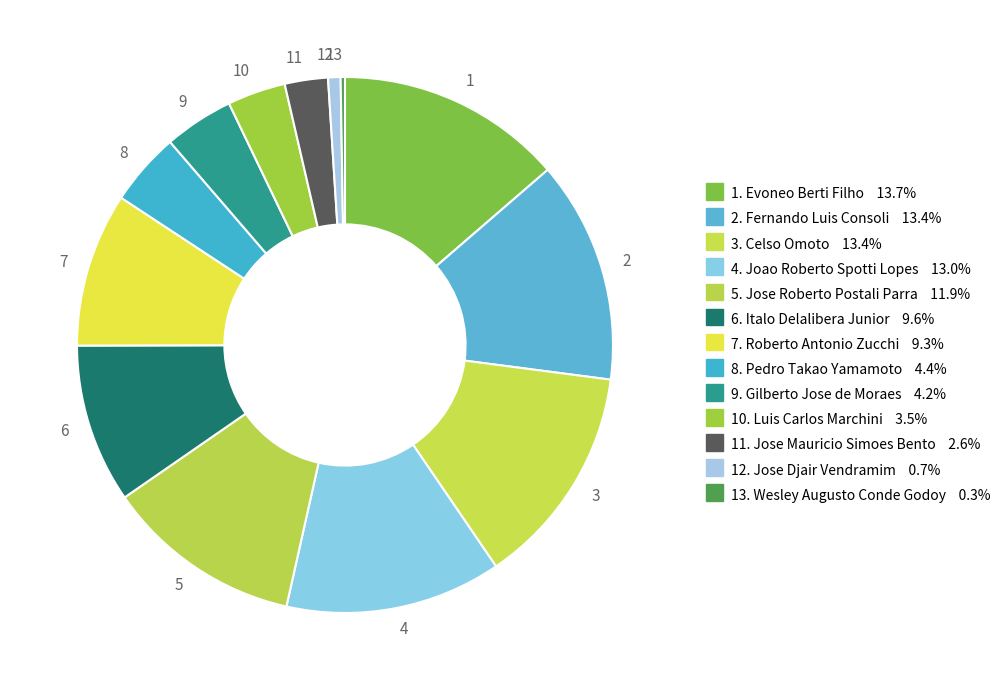

What is the ratio of the value at 10 to the value at 5?

0.3